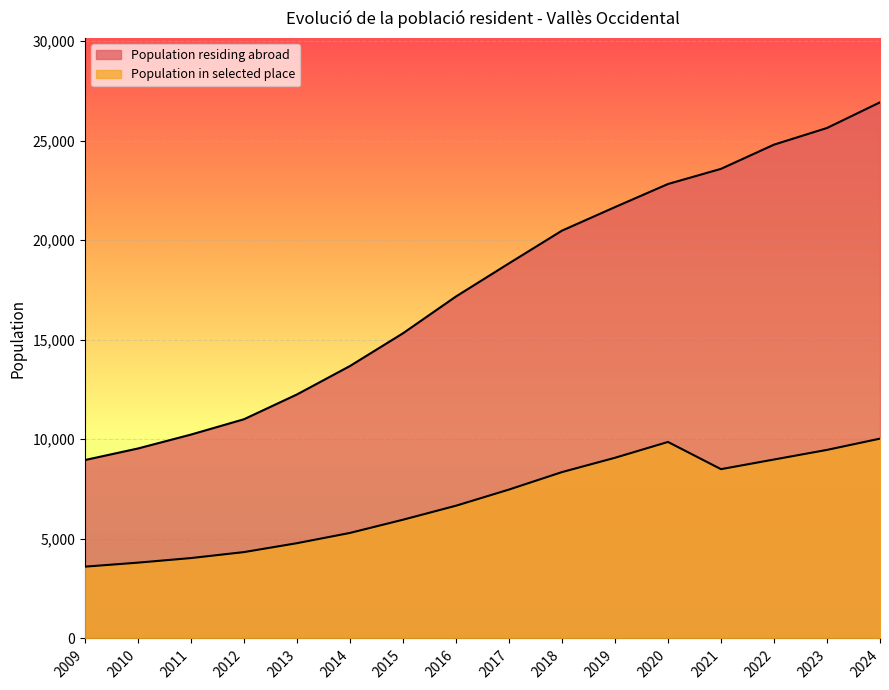

How many data points does each series have?

16